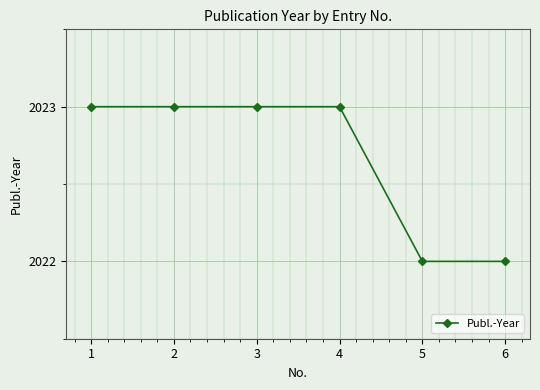

The chart shows a value of 3269 at 6. True or false?

False